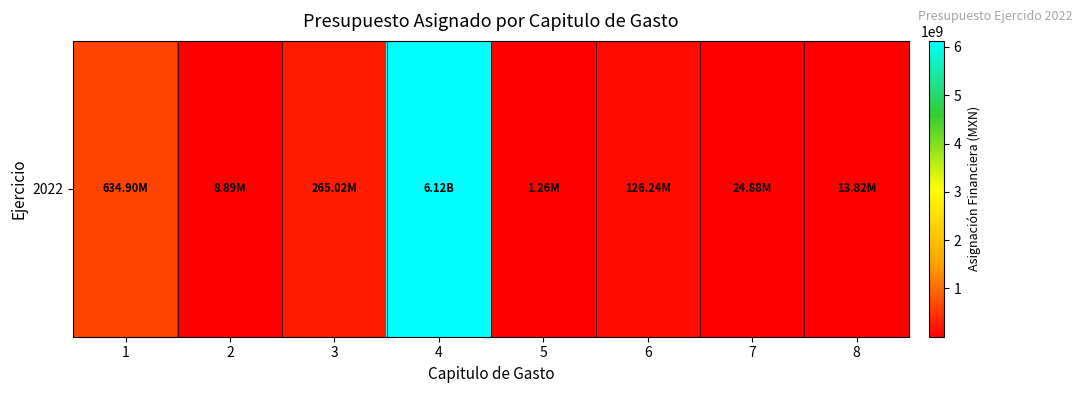

What is the change in value from 3 to 6?

-138785962.6